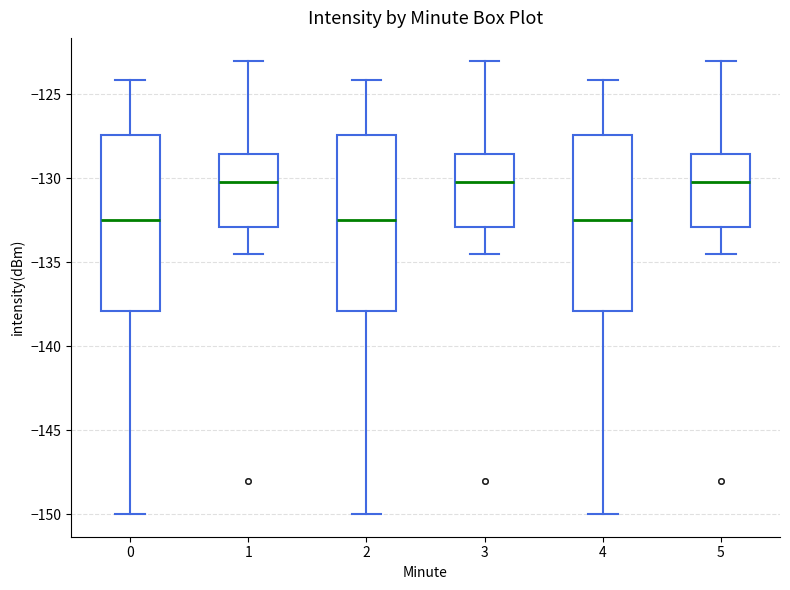

Reading left to right, read every box against the y-axis: the position of its median line, the range the box covers, and the ends of its whiskers. The values are not printed on the chart, so give them approximately, as read against the axis.

0: median -132.5, box -138.0 to -127.5, whiskers -150.0 to -124.0
1: median -130.0, box -133.0 to -128.5, whiskers -134.5 to -123.0
2: median -132.5, box -138.0 to -127.5, whiskers -150.0 to -124.0
3: median -130.0, box -133.0 to -128.5, whiskers -134.5 to -123.0
4: median -132.5, box -138.0 to -127.5, whiskers -150.0 to -124.0
5: median -130.0, box -133.0 to -128.5, whiskers -134.5 to -123.0